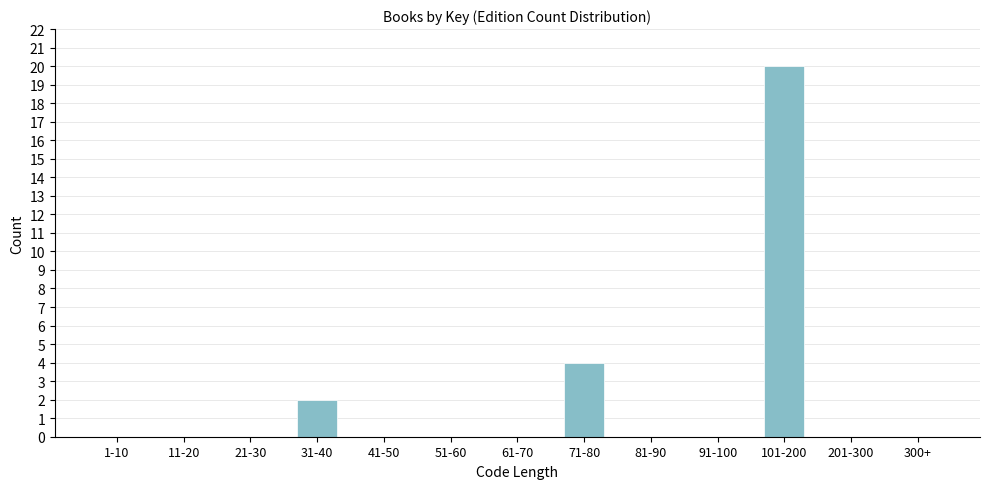

Reading right to left, what are all the values shown in this chart?

300+=0	201-300=0	101-200=20	91-100=0	81-90=0	71-80=4	61-70=0	51-60=0	41-50=0	31-40=2	21-30=0	11-20=0	1-10=0